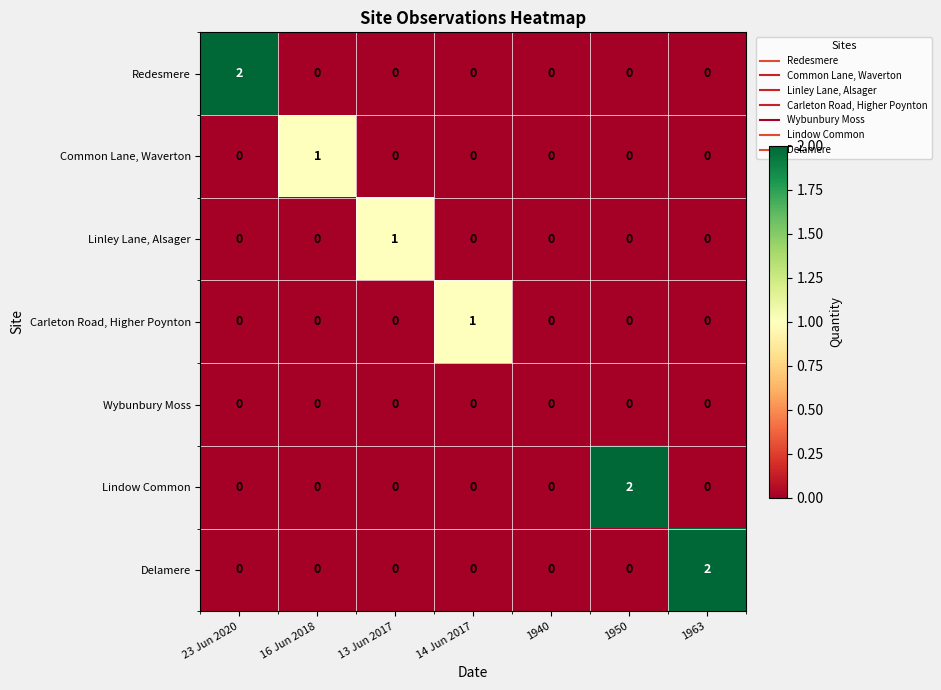

How many data points does each series have?

7